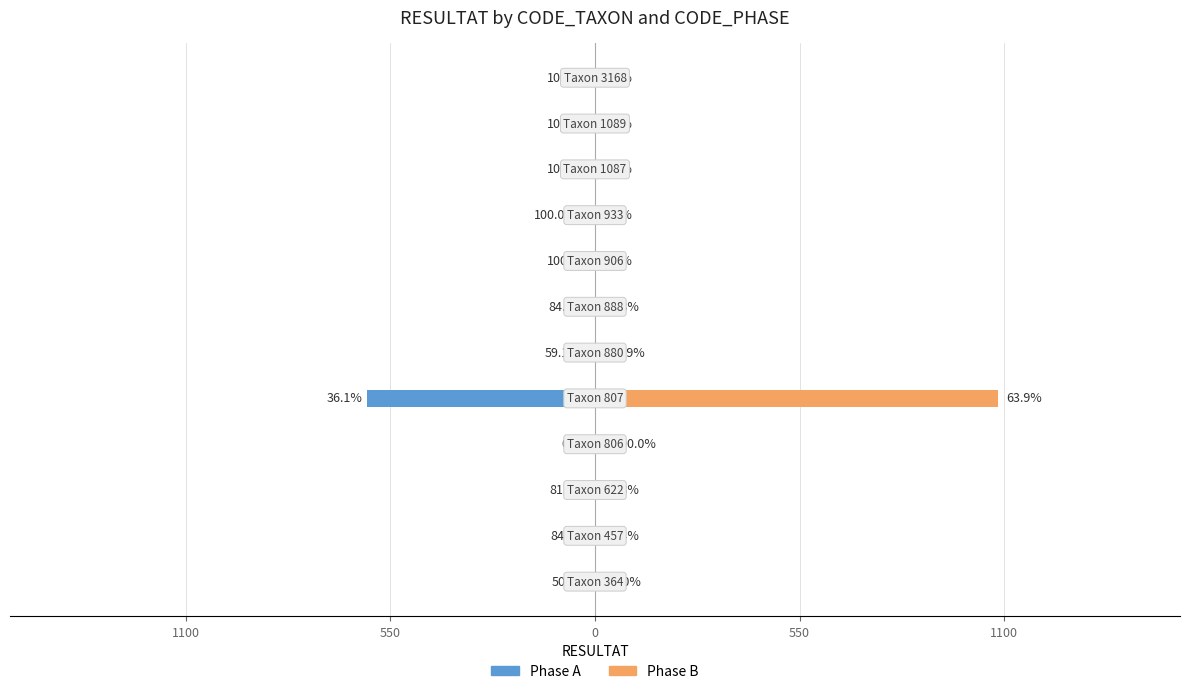

Is the value of Phase B at 1100 greater than the value of Phase A at 0?

Yes